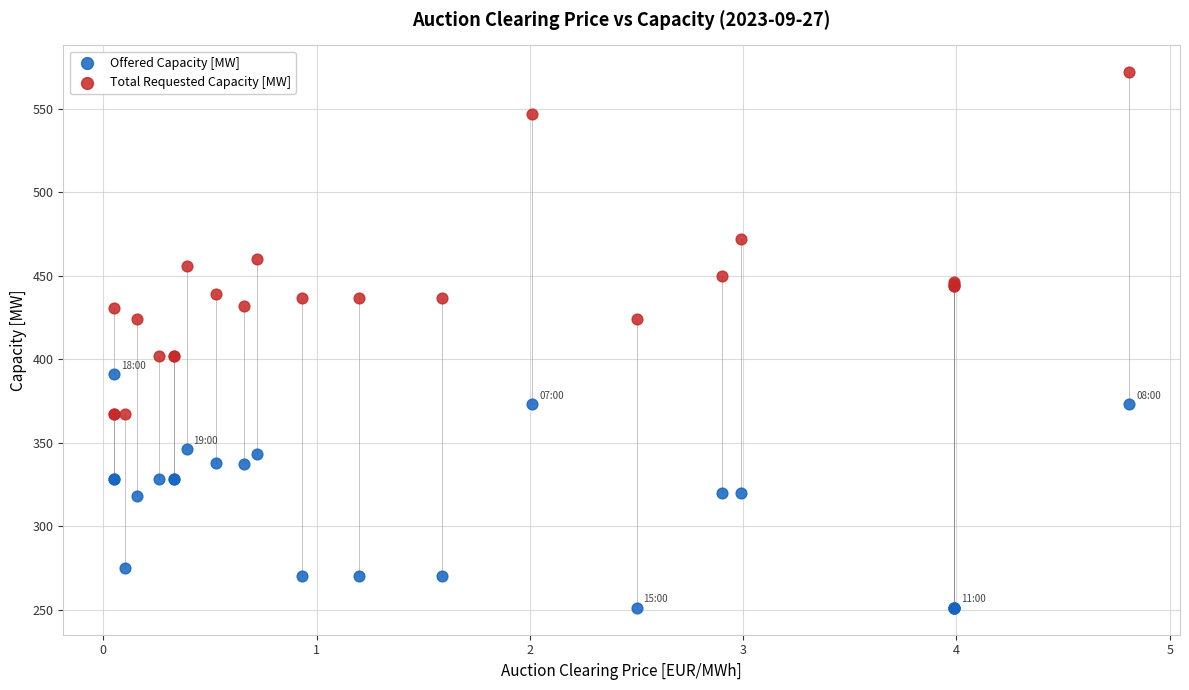

Which series has the widest spread of Y values?

Total Requested Capacity [MW]